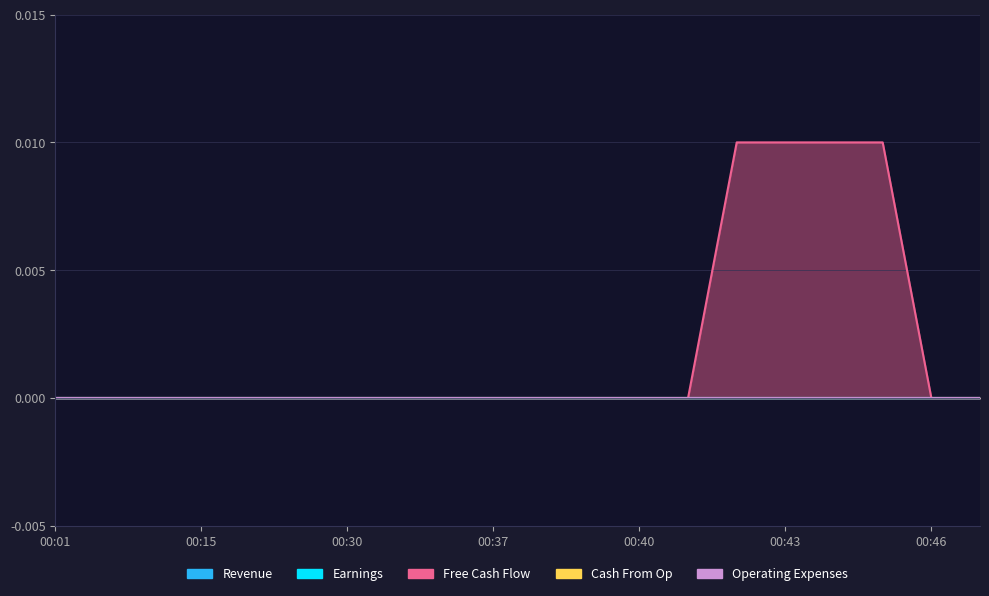

Which series changed the most between 00:39 and 00:40?

Revenue